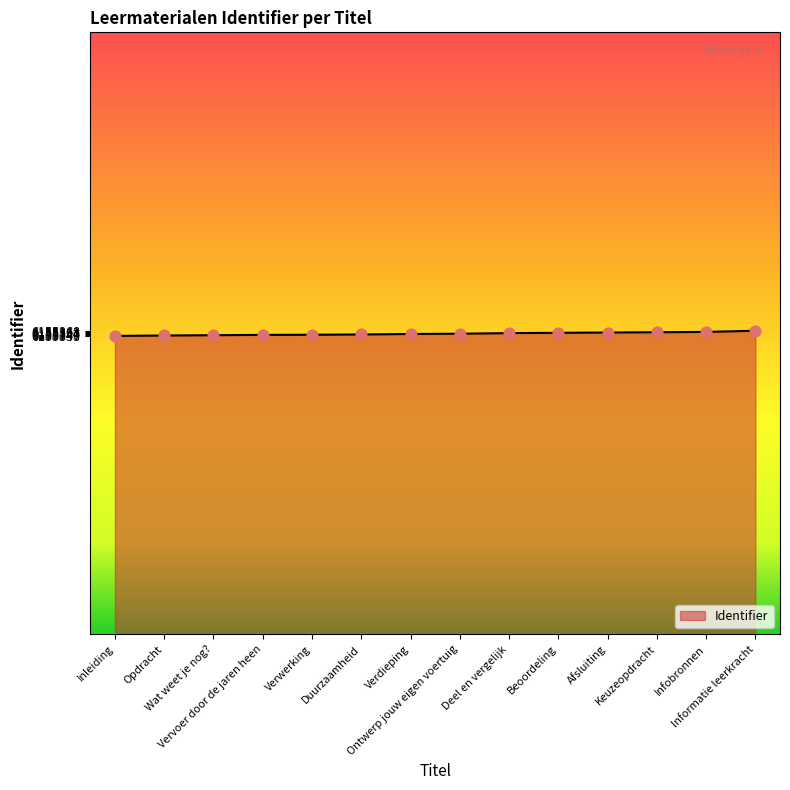

What is the change in value from Inleiding to Opdracht?

+3